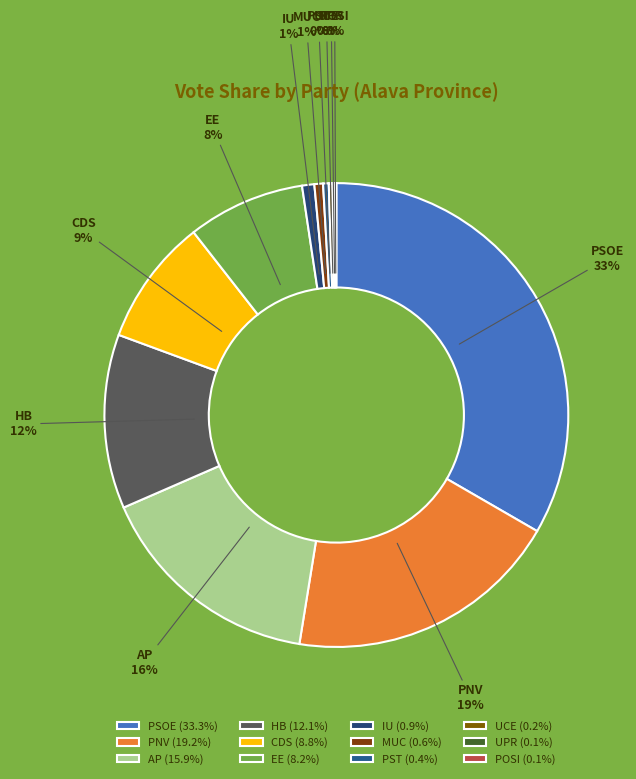

What is the ratio of the value at CDS to the value at AP?

0.6